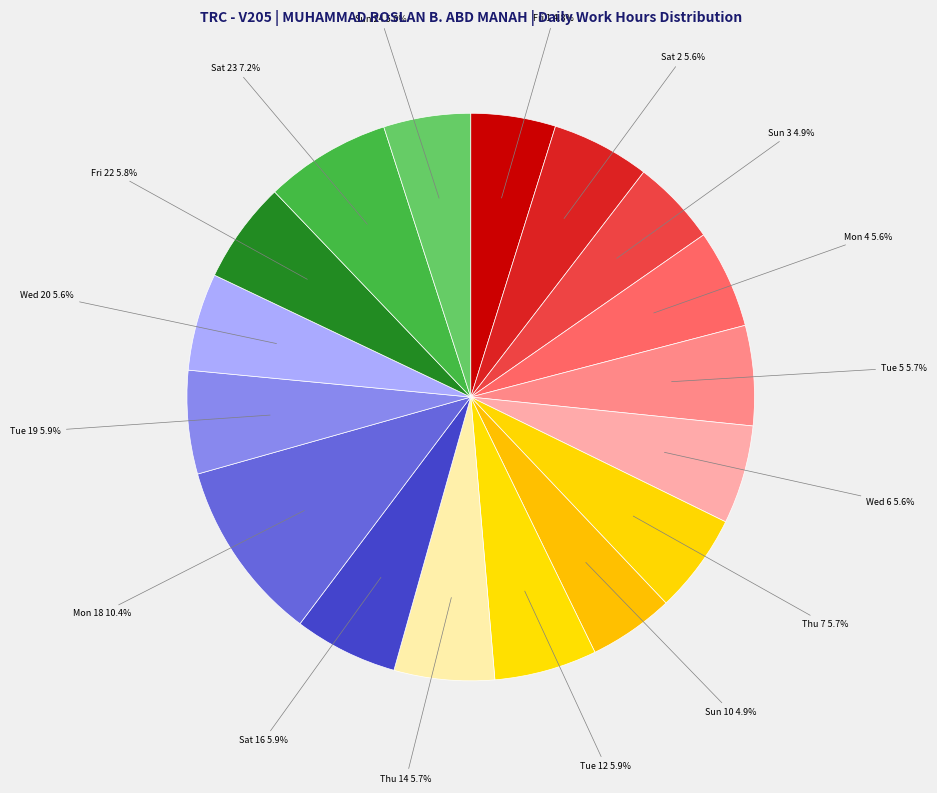

What is the ratio of the value at Sat 23 7.2% to the value at Mon 18 10.4%?

0.7